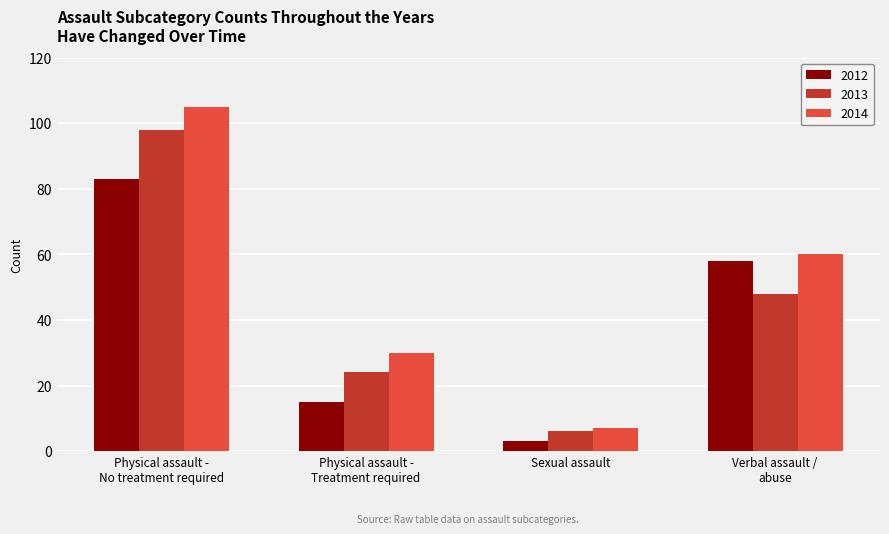

Rank the categories by 2013 value from highest to lowest.

Physical assault -
No treatment required, Verbal assault /
abuse, Physical assault -
Treatment required, Sexual assault